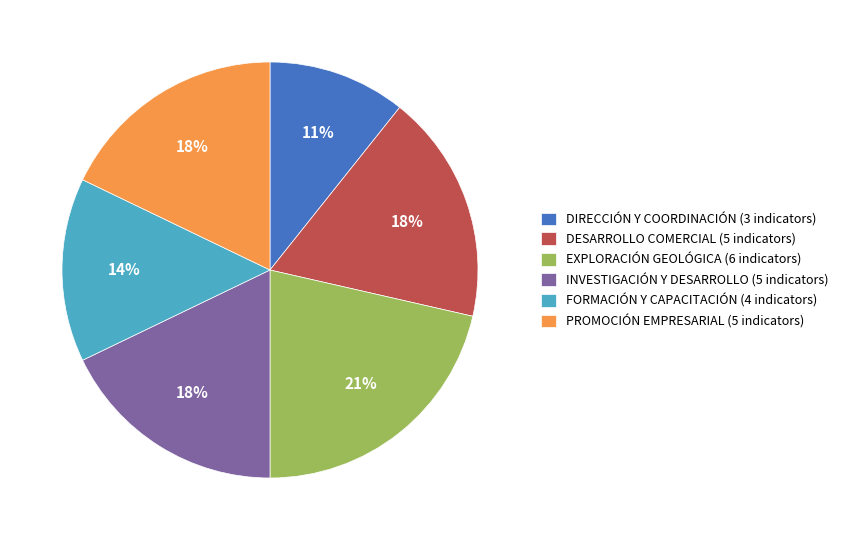

Is it true that DESARROLLO COMERCIAL (5 indicators) is 18% of the pie?

True